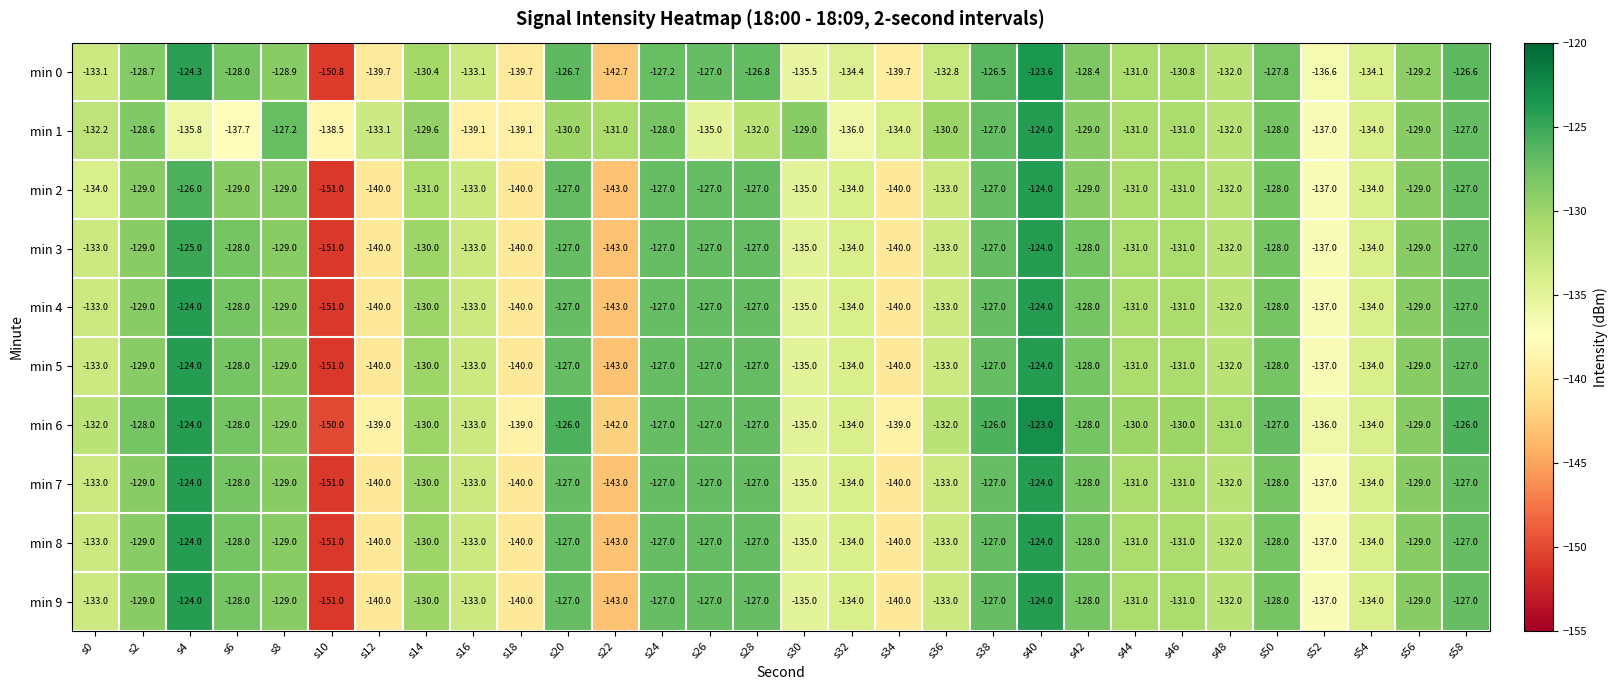

True or false: min 0 has a value of -63.2 at s44.

False